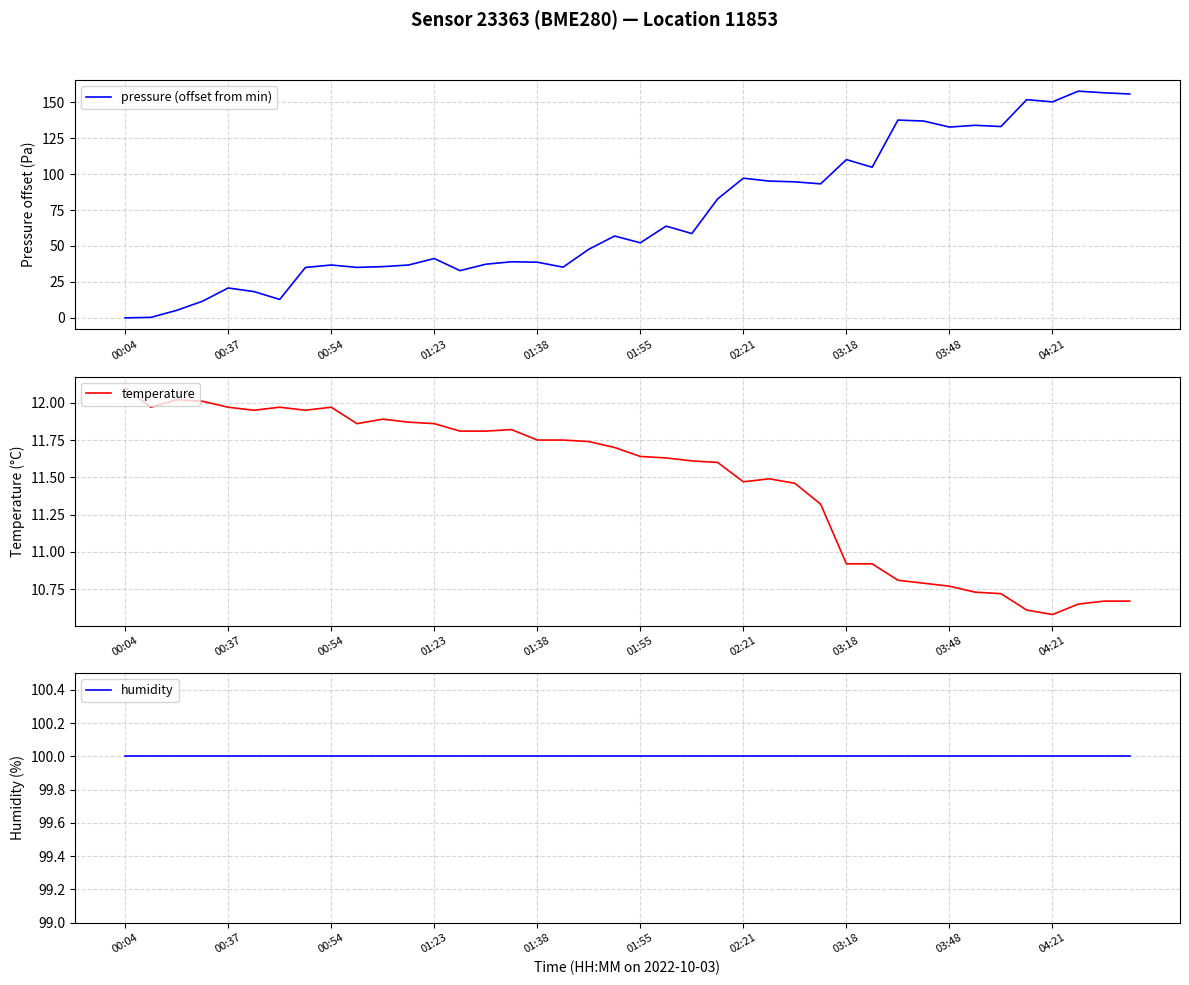

How many positive values does the pressure (offset from min) series have?

39